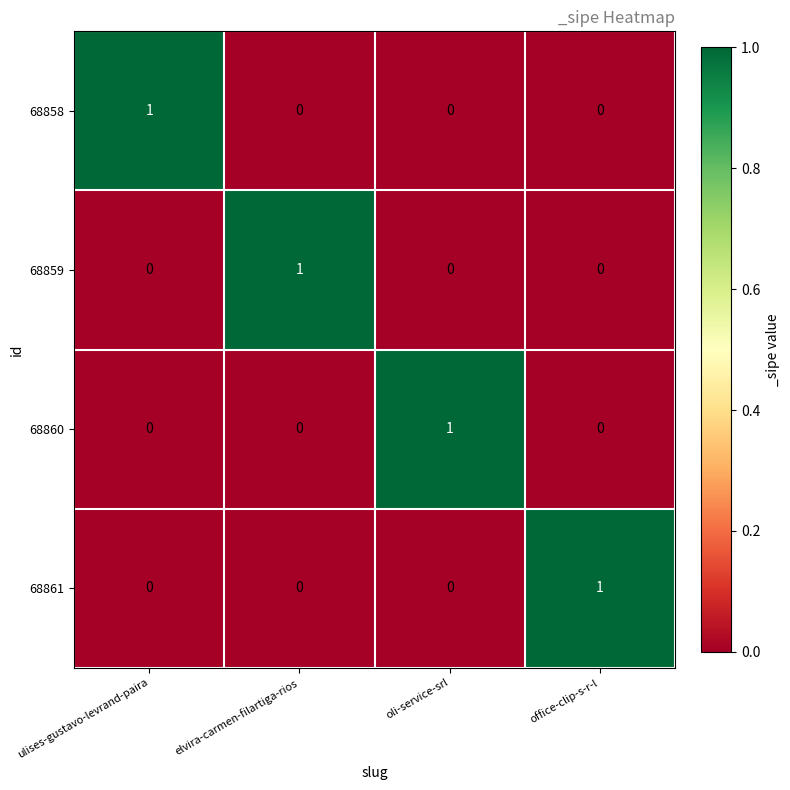

At how many categories does at least one series exceed 0?

4